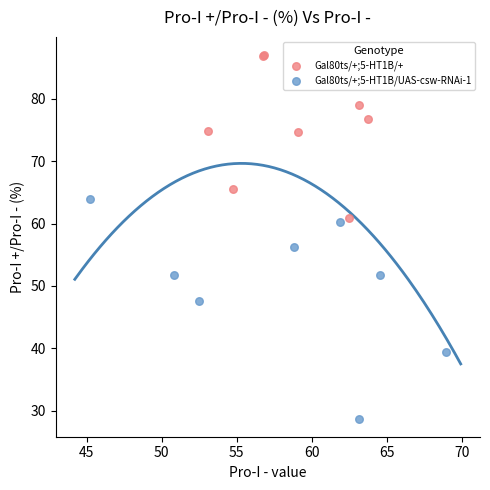

What are all the series names shown in the legend?

Gal80ts/+;5-HT1B/+, Gal80ts/+;5-HT1B/UAS-csw-RNAi-1